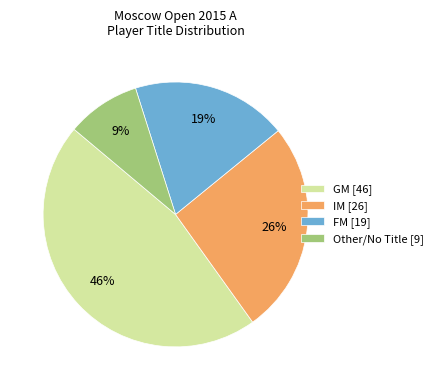

What percentage is the FM [19] slice, to the nearest percent?

19%